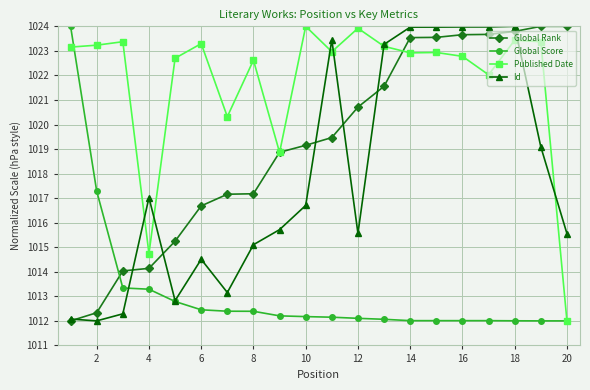

What are all the series names shown in the legend?

Global Rank, Global Score, Published Date, Id